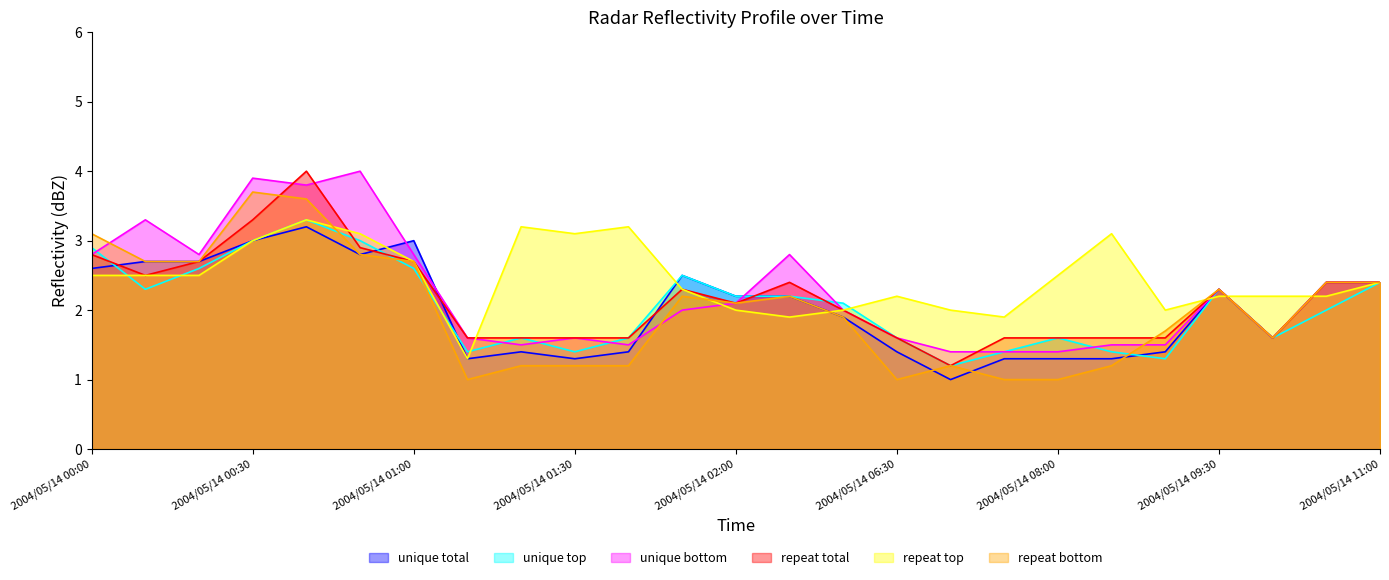

How many lines are shown in the chart?

6